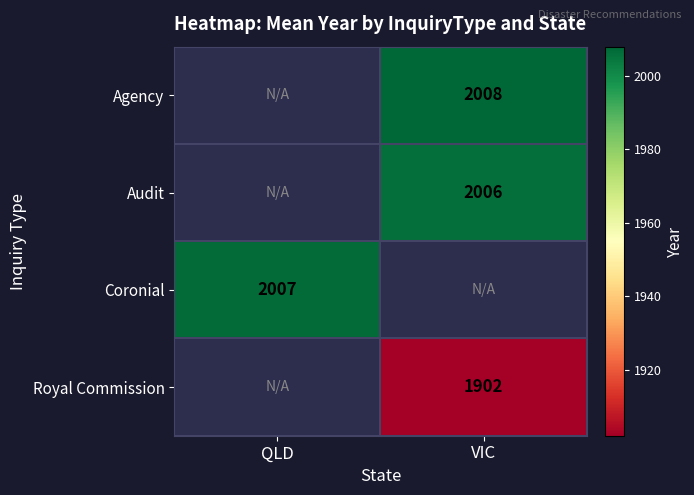

True or false: Royal Commission has a value of 1902 at VIC.

True